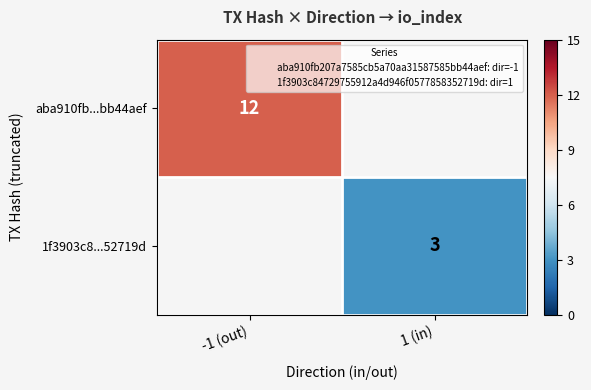

At which label is aba910fb...bb44aef closest to 12?

-1 (out)